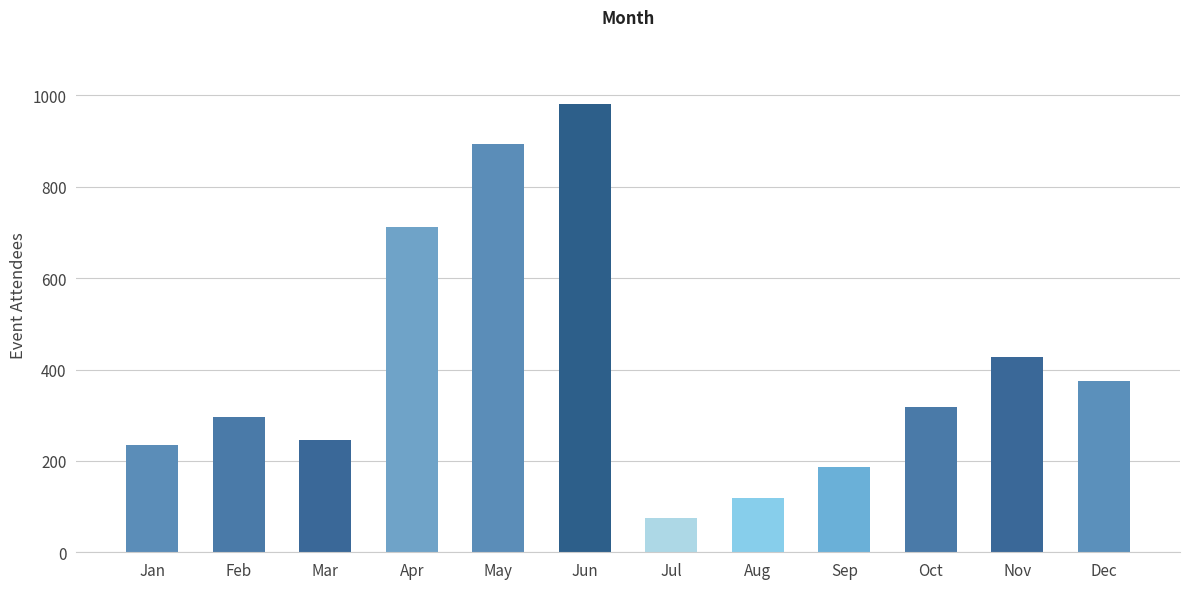

Reading left to right, transcribe all the data shown in this chart.

234	296	246	713	894	981	75	118	187	319	427	375